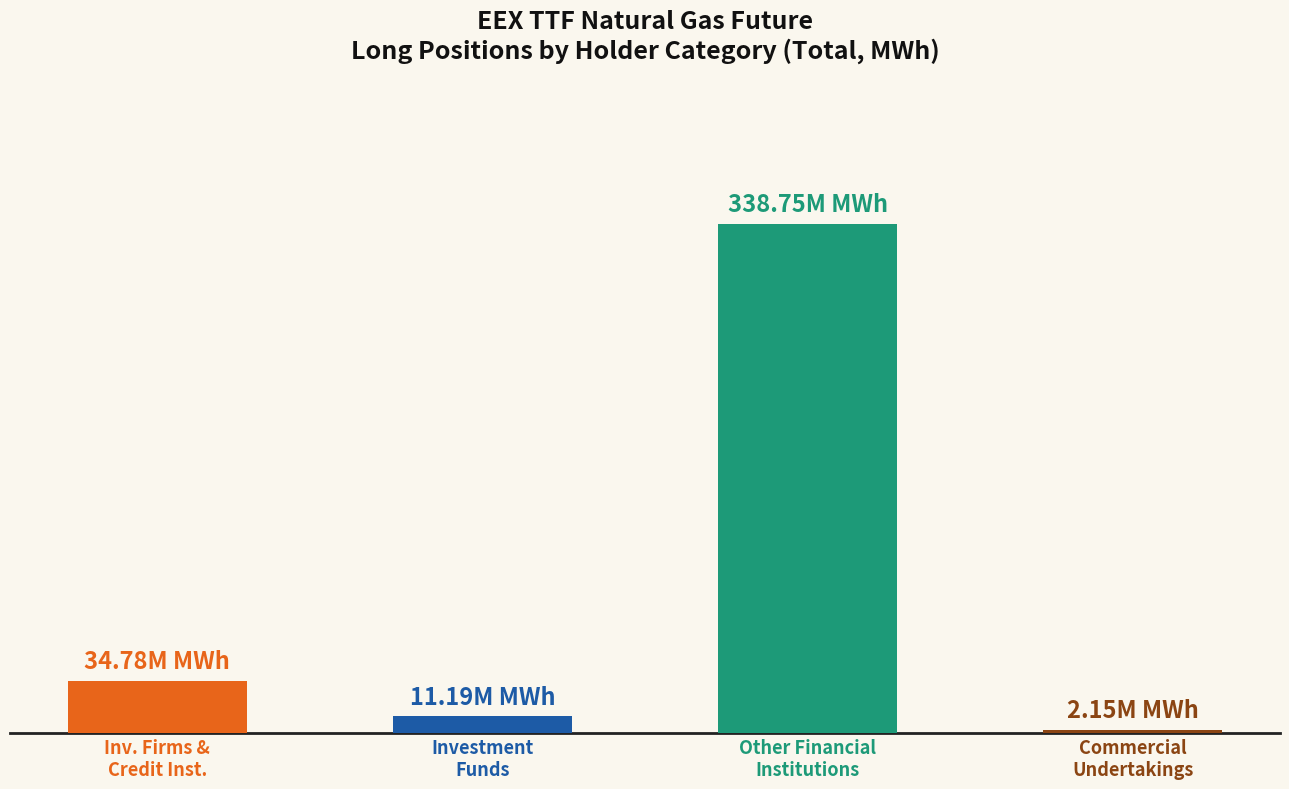

List the labels in order of value, smallest first.

Commercial
Undertakings, Investment
Funds, Inv. Firms &
Credit Inst., Other Financial
Institutions